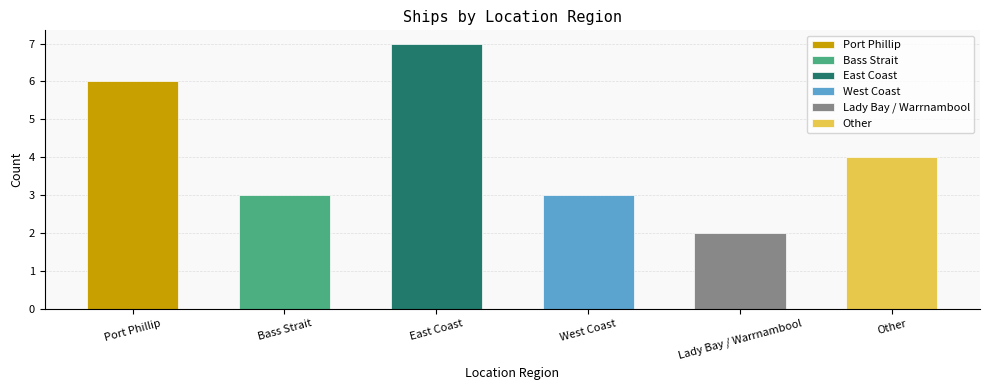

What is the minimum value shown in the chart?

2